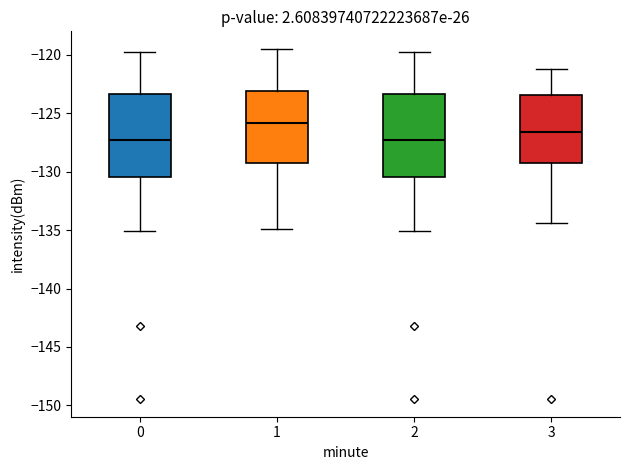

Reading left to right, read every box against the y-axis: the position of its median line, the range the box covers, and the ends of its whiskers. The values are not printed on the chart, so give them approximately, as read against the axis.

0: median -127.5, box -130.5 to -123.5, whiskers -135.0 to -119.5
1: median -126.0, box -129.0 to -123.0, whiskers -135.0 to -119.5
2: median -127.5, box -130.5 to -123.5, whiskers -135.0 to -119.5
3: median -126.5, box -129.0 to -123.5, whiskers -134.5 to -121.0